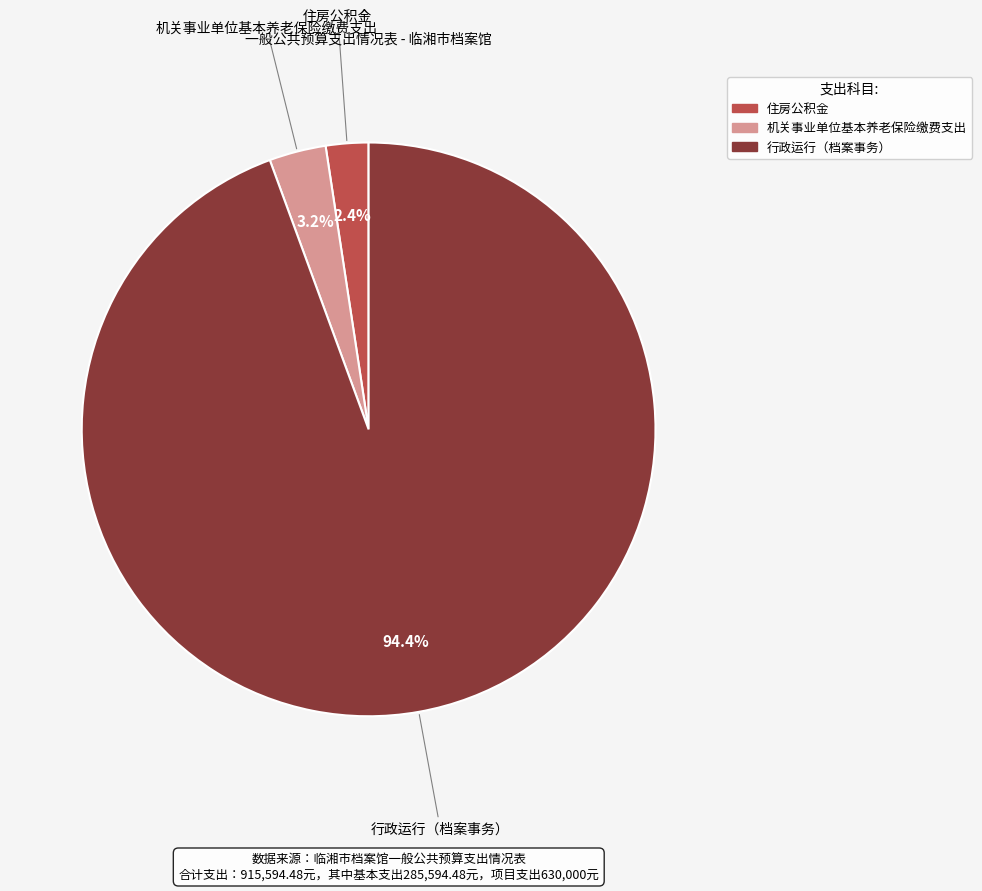

To the nearest percent, what is the difference between the 机关事业单位基本养老保险缴费支出 and 行政运行（档案事务） slice percentages?

91%